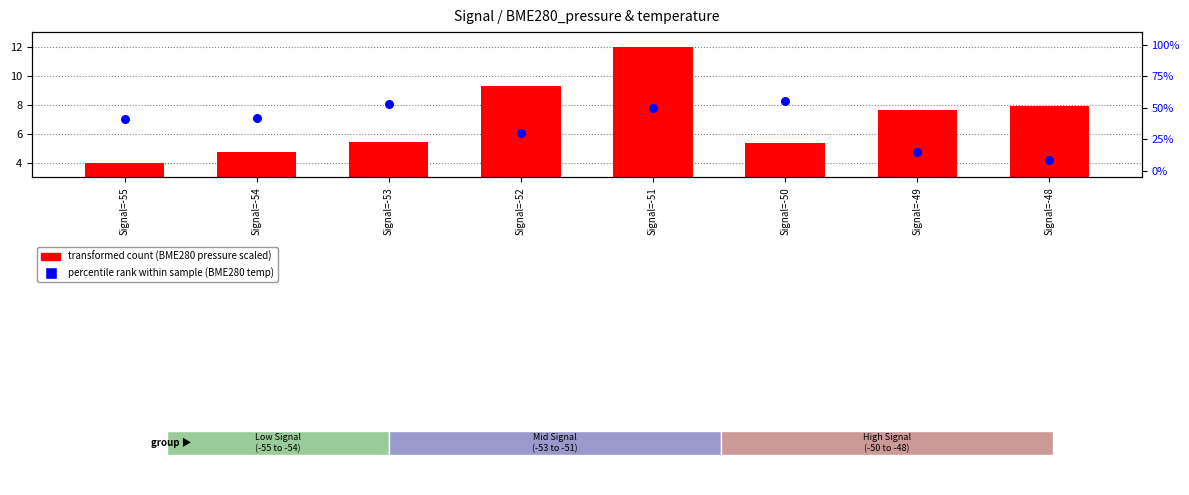

At which category is the sum across all series the highest?

Signal=-51